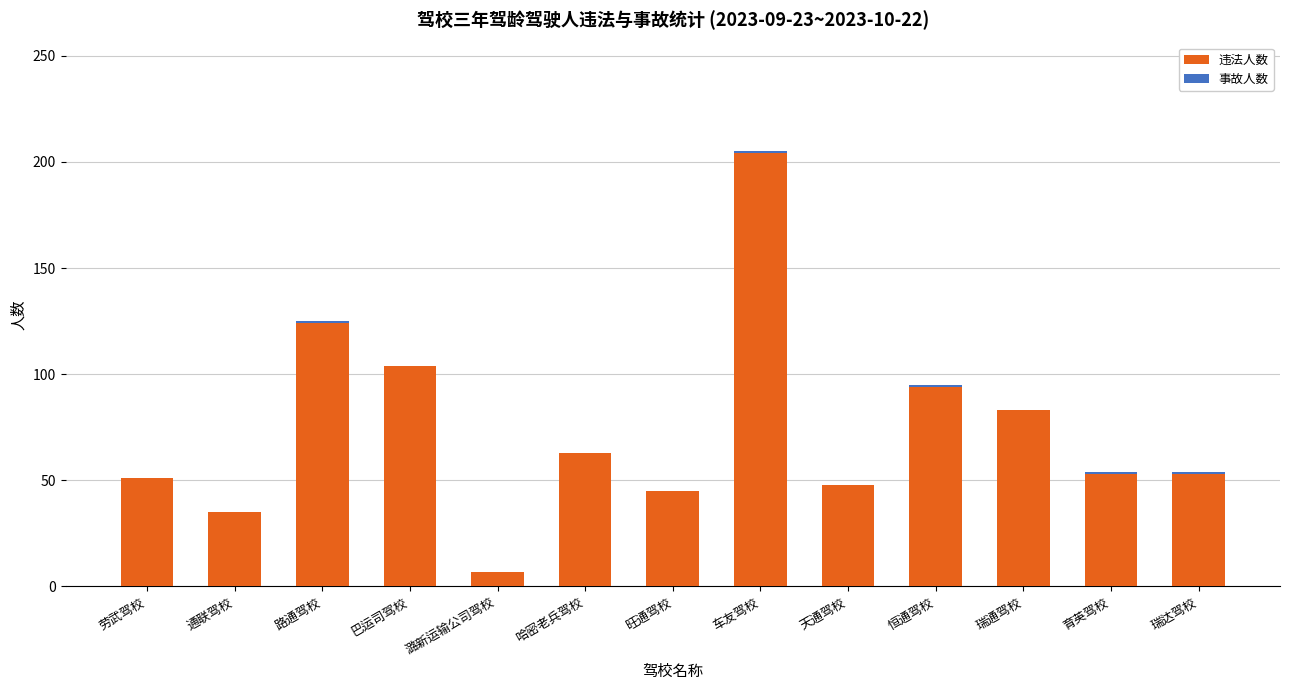

How many data points does each series have?

13